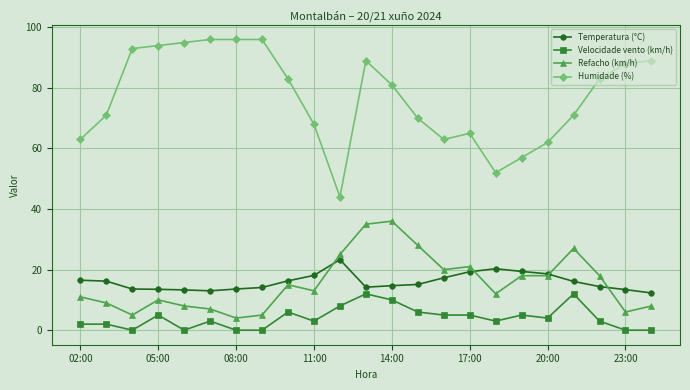

Which series has the largest range (max minus min)?

Humidade (%)